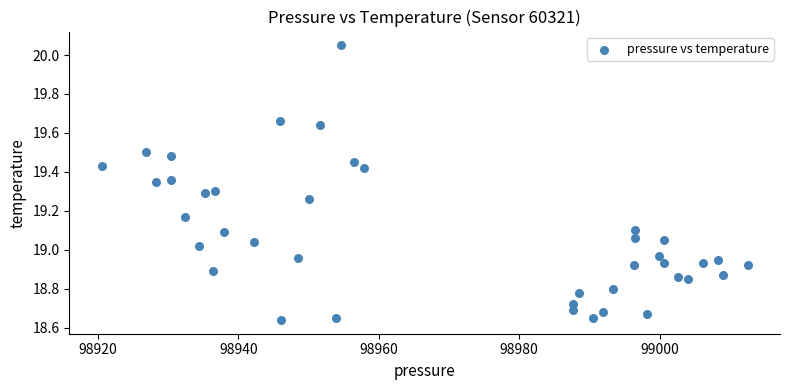

What is the range of Y values (max minus min)?

1.4